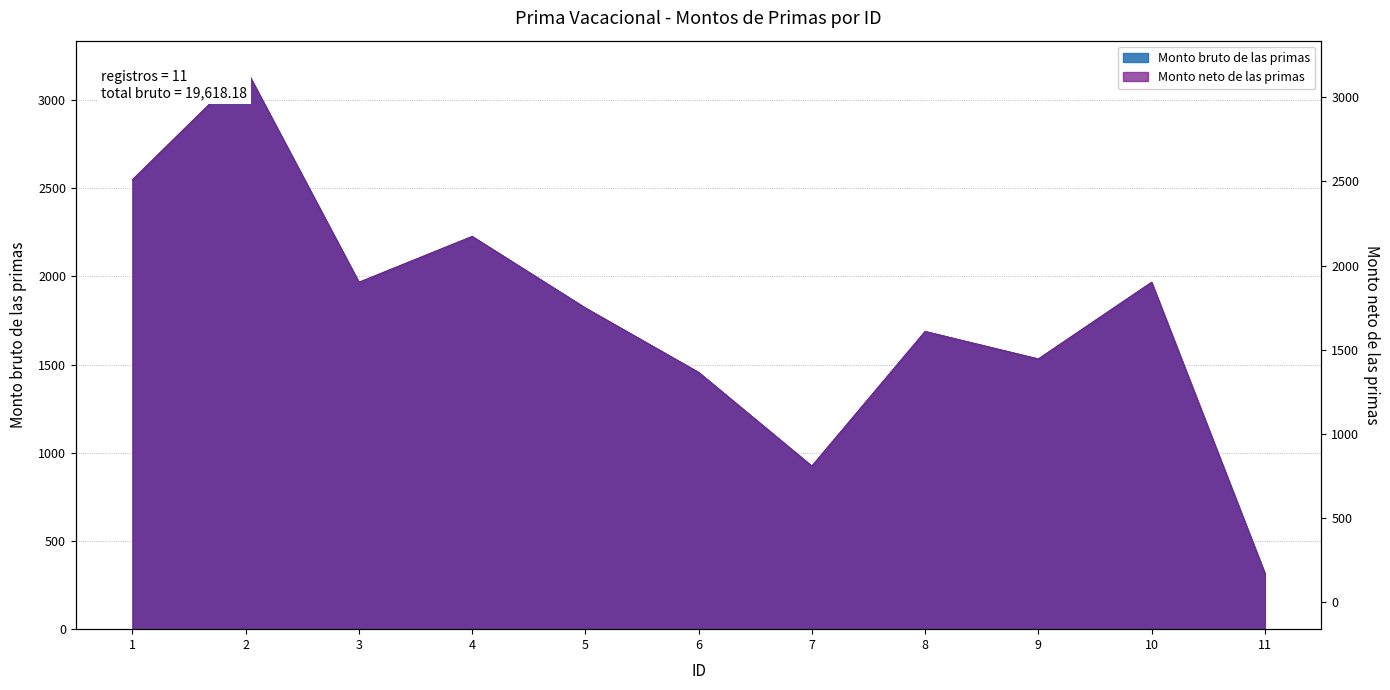

True or false: Monto bruto de las primas and Monto neto de las primas cross at least once.

False